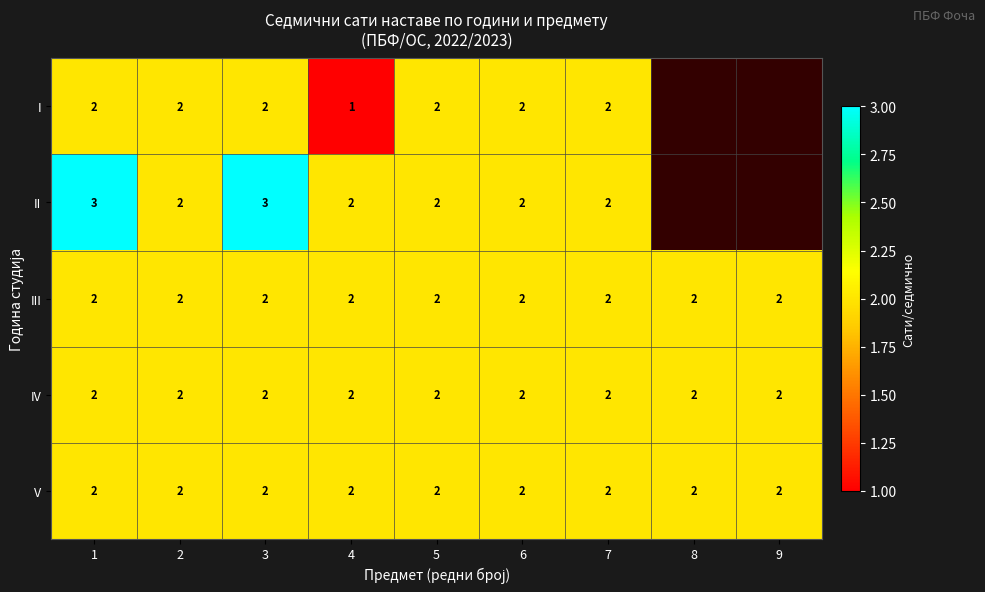

What is the sum of all V values?

18